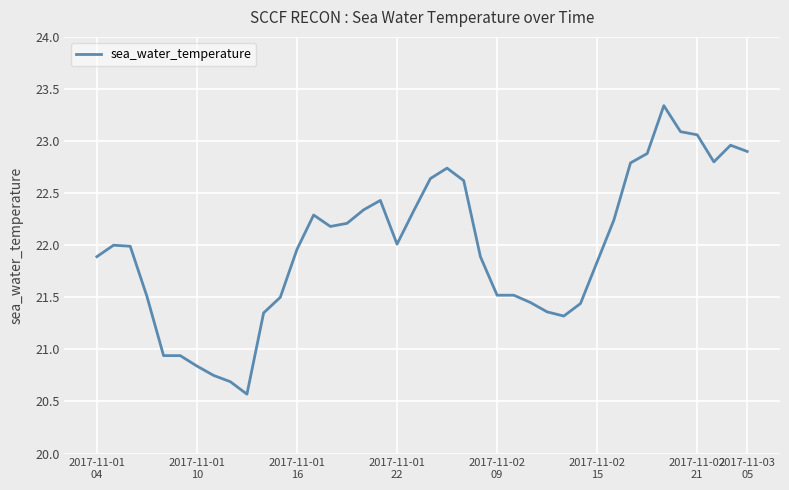

What is the smallest value displayed?

20.6